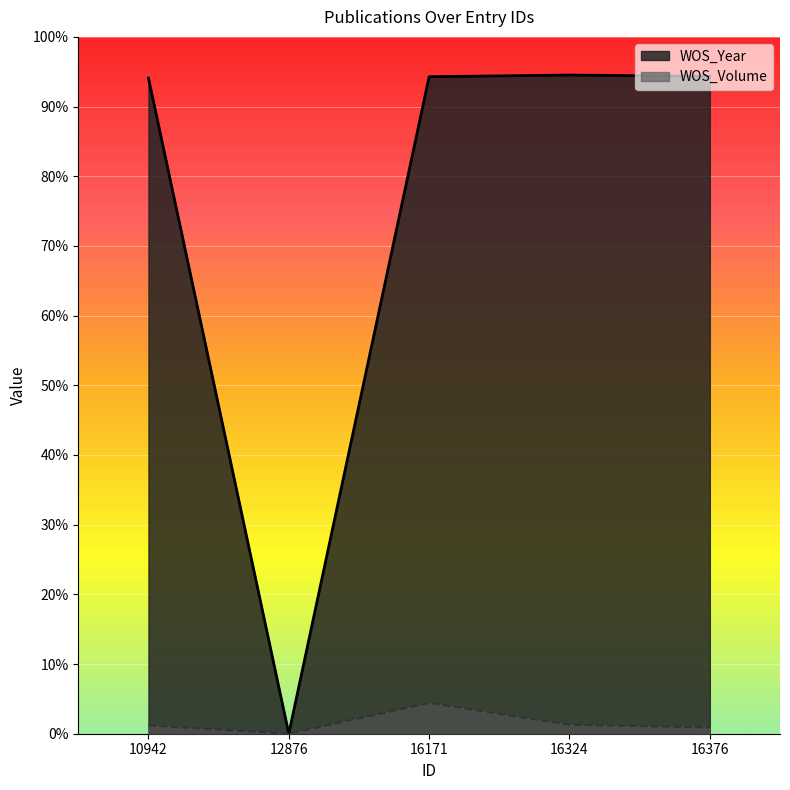

True or false: WOS_Volume and WOS_Year intersect in this chart.

False